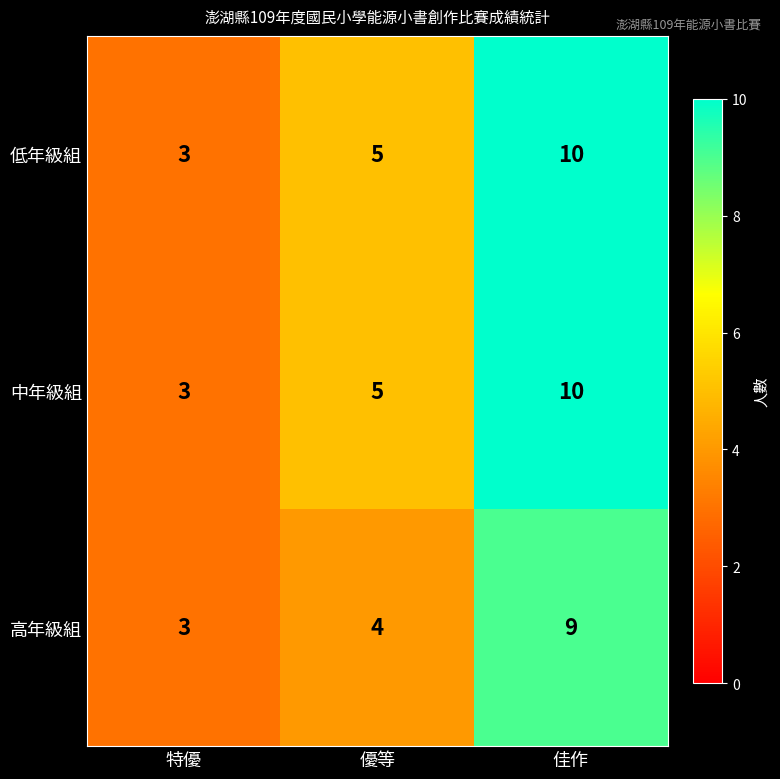

True or false: 高年級組 has a value of 4 at 優等.

True